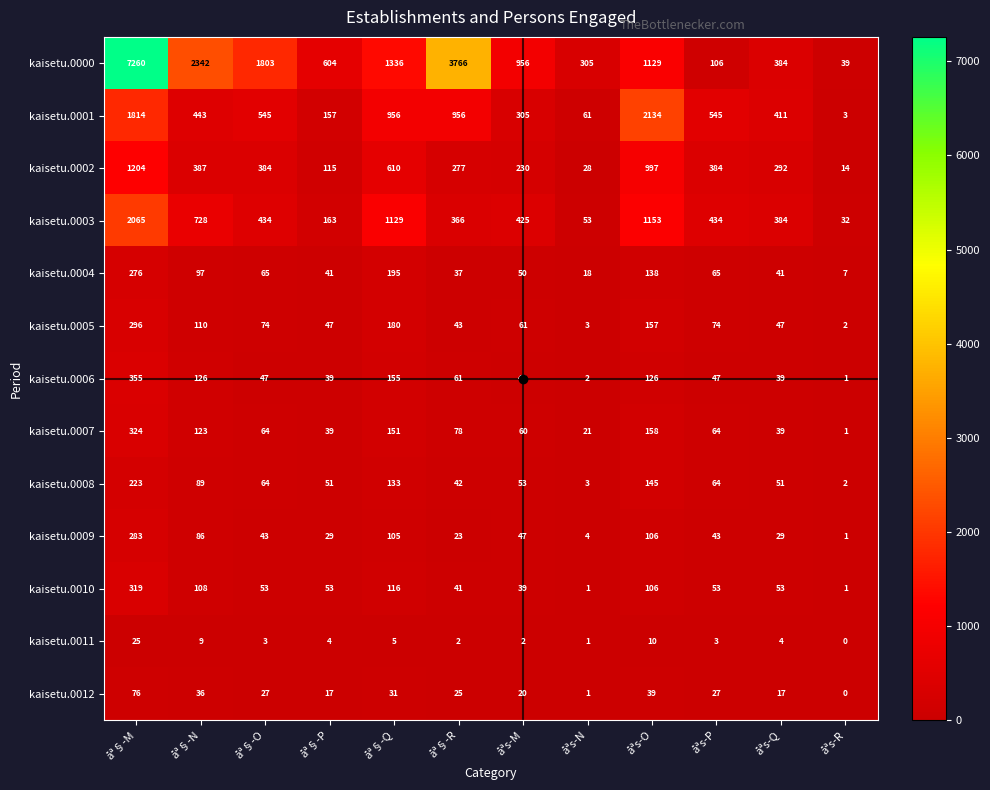

At which category is the sum across all series the highest?

åª§-M